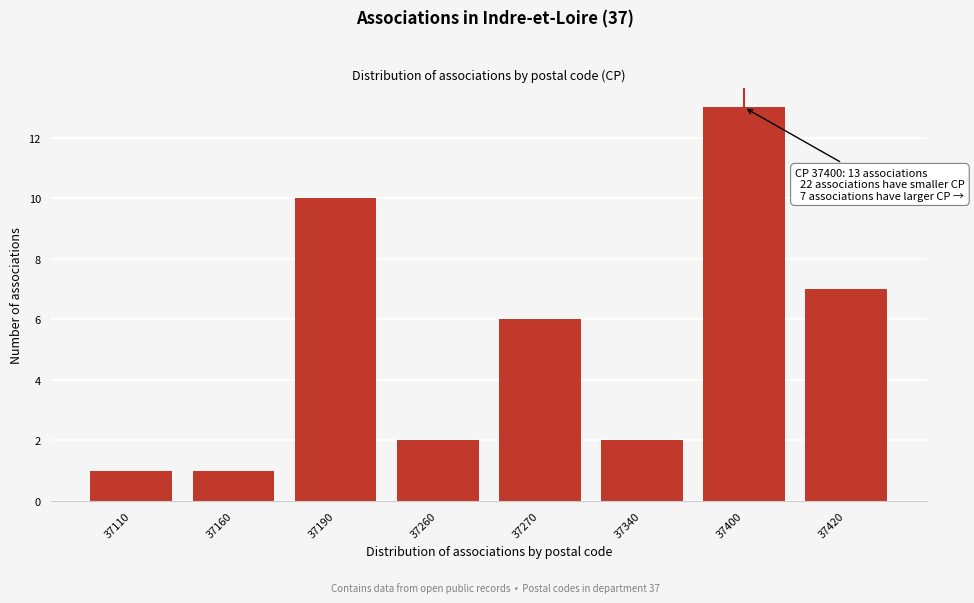

Reading left to right, what are all the values shown in this chart?

37110=1	37160=1	37190=10	37260=2	37270=6	37340=2	37400=13	37420=7